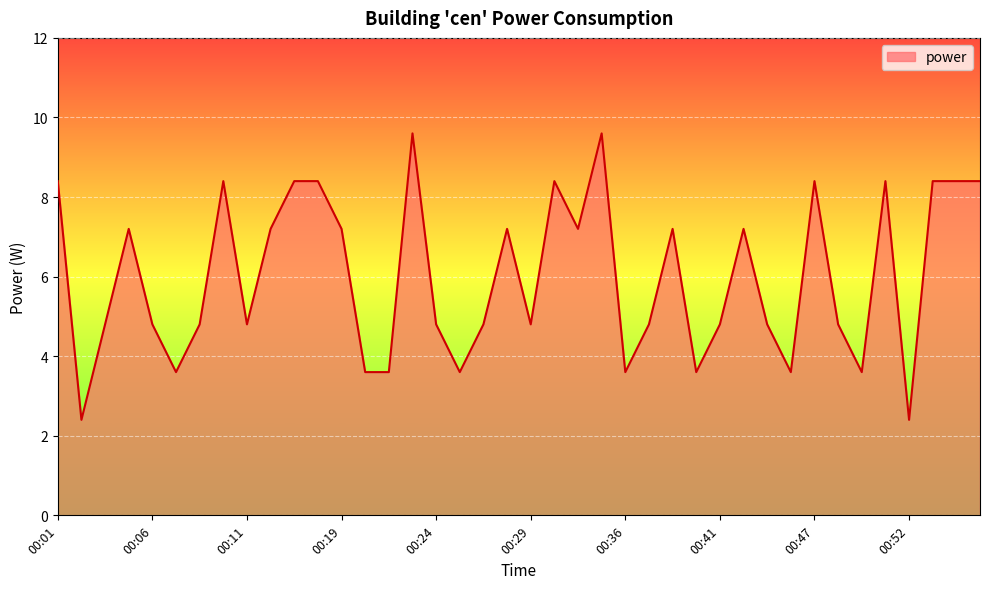

How many values are below 4?

10